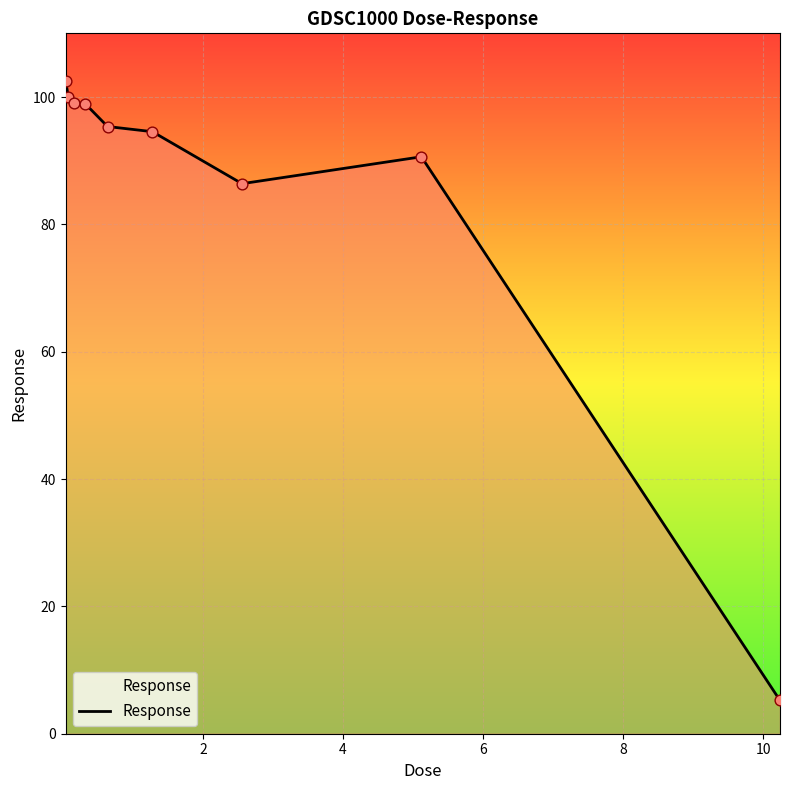

What is the difference between the maximum and minimum values?

97.3